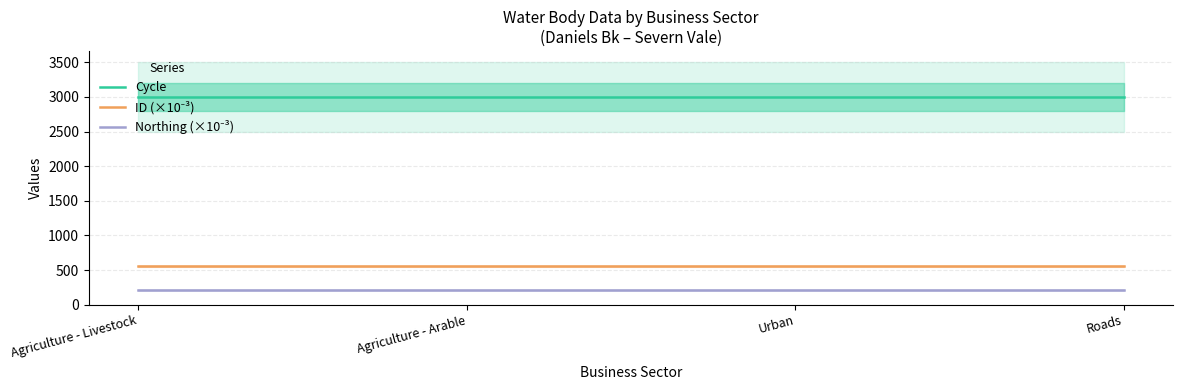

Rank the series by their maximum value, from lowest to highest.

Northing (×10⁻³), ID (×10⁻³), Cycle